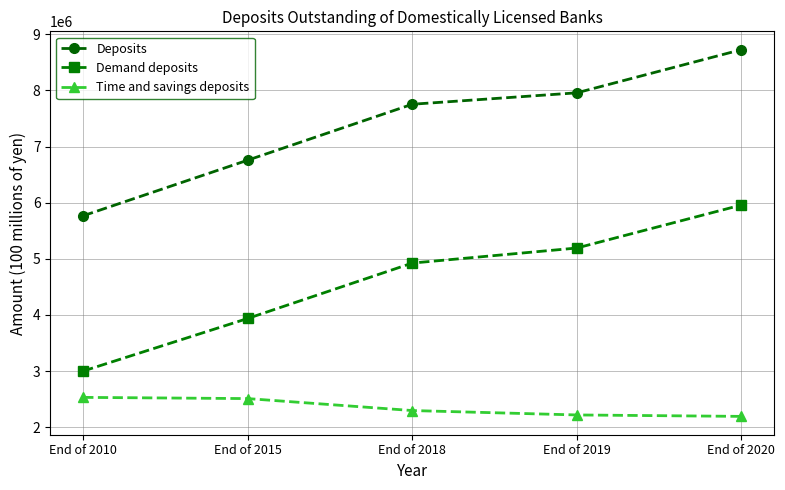

True or false: Deposits and Demand deposits cross at least once.

False